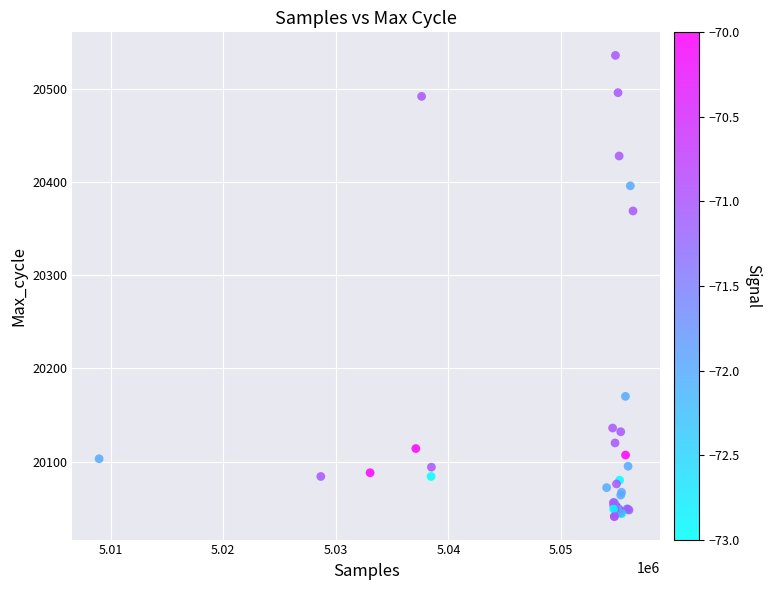

What Y value in the scatter plot is closest to 20288?

20369